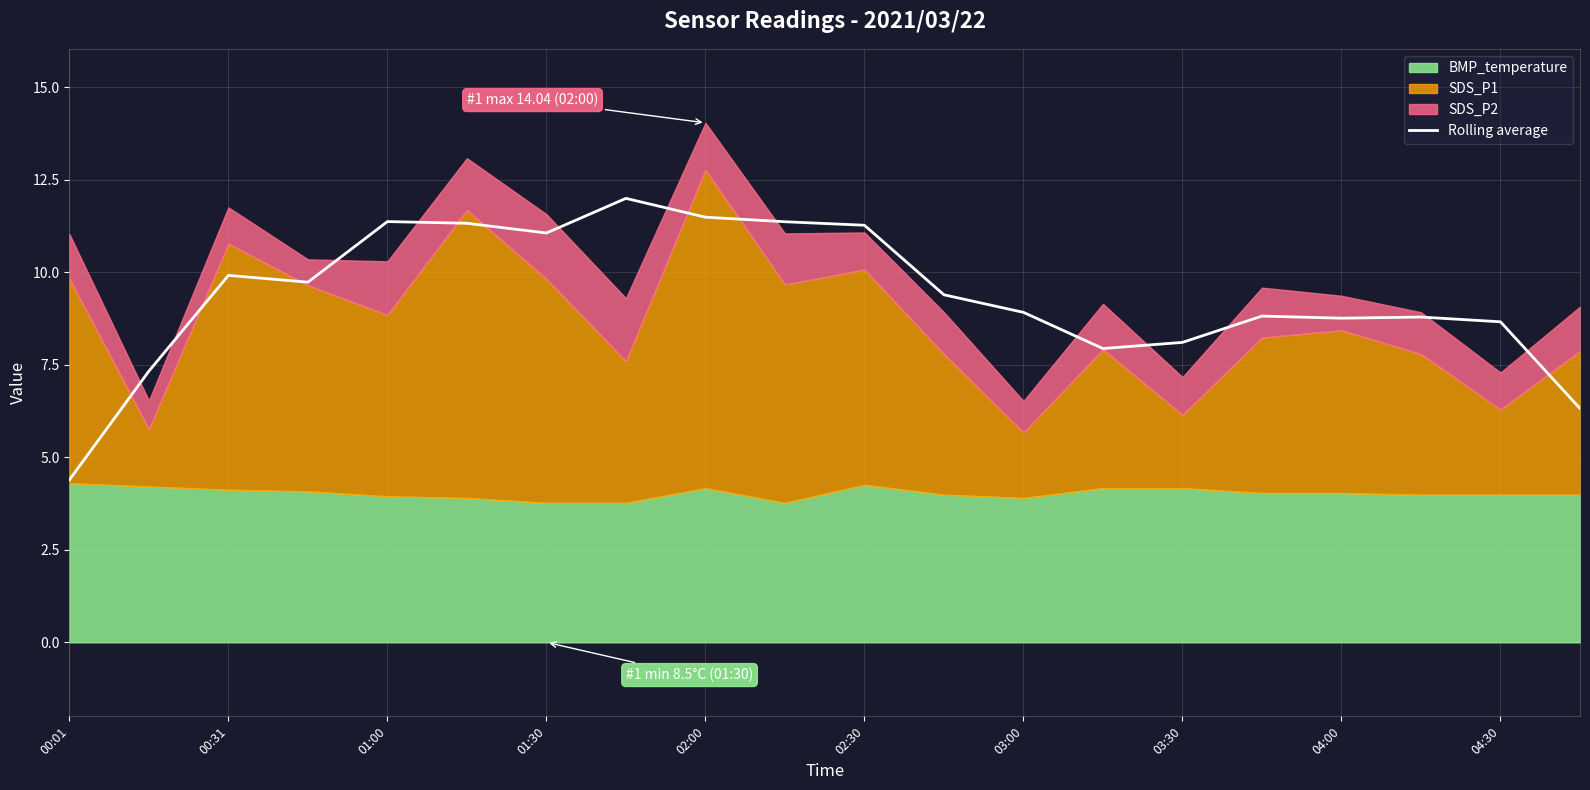

What is the lowest value of the Rolling average series?

4.4